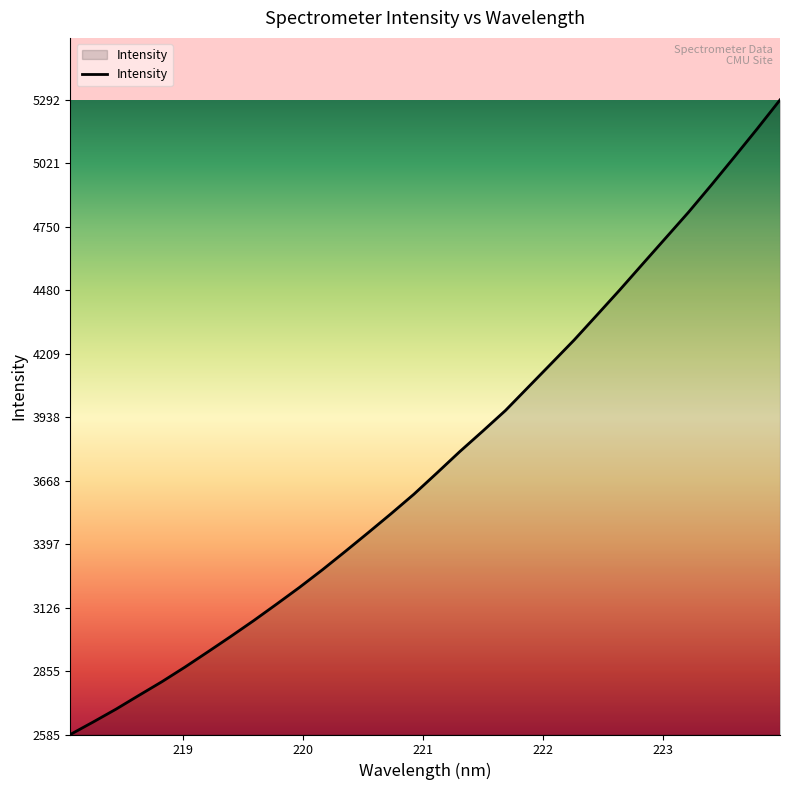

What is the sum of all values?

120203.8